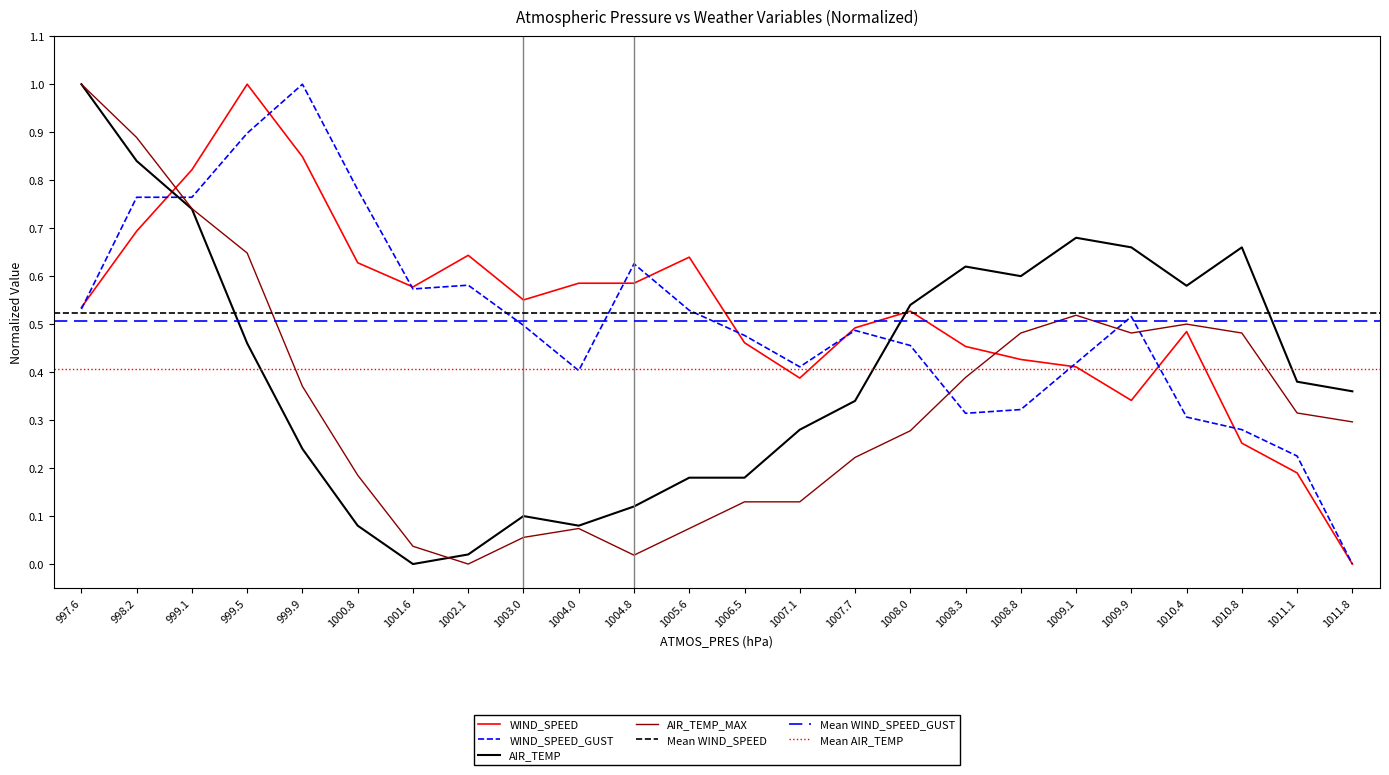

How many times do WIND_SPEED and AIR_TEMP cross each other?

2